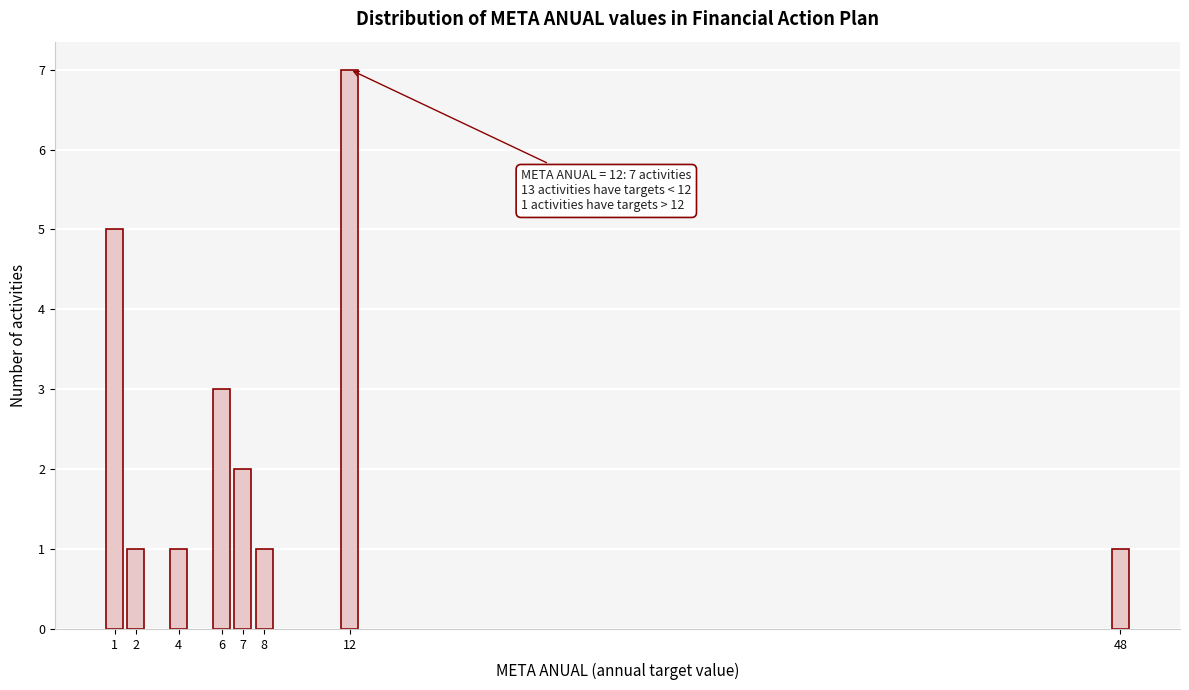

Reading left to right, extract all data points from this chart.

5	1	1	3	2	1	7	1